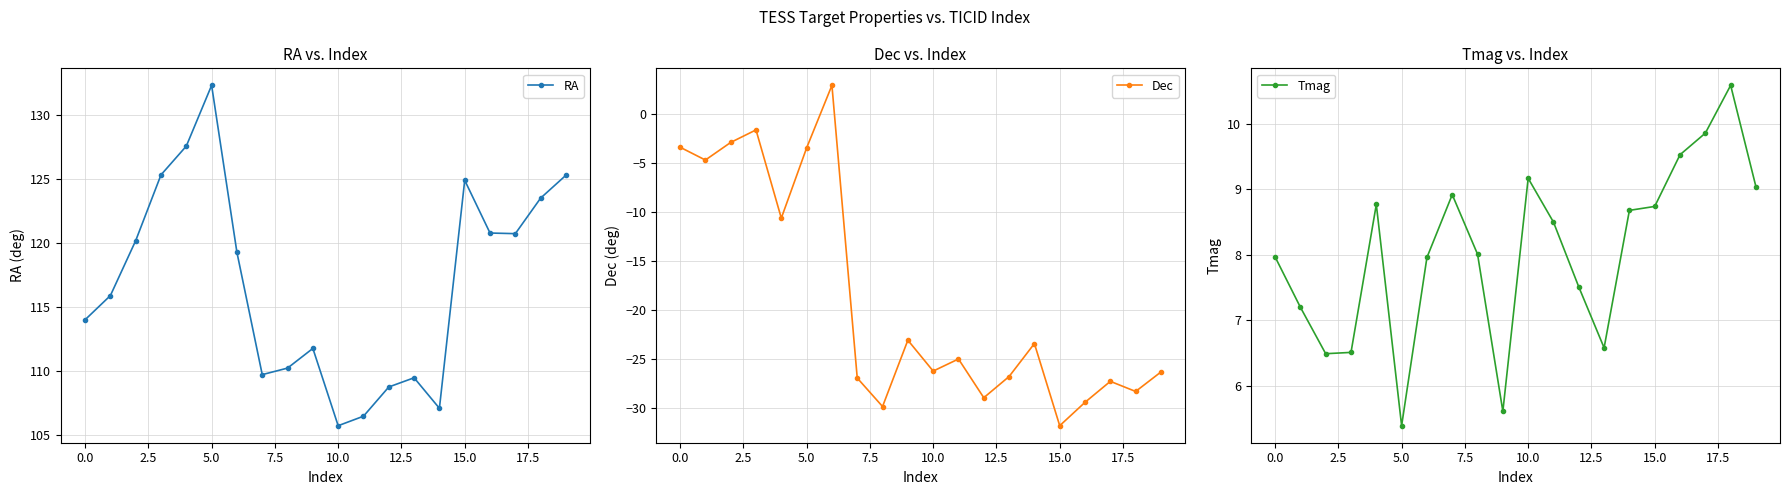

What is the spread (max minus min) of values at 10?

131.9